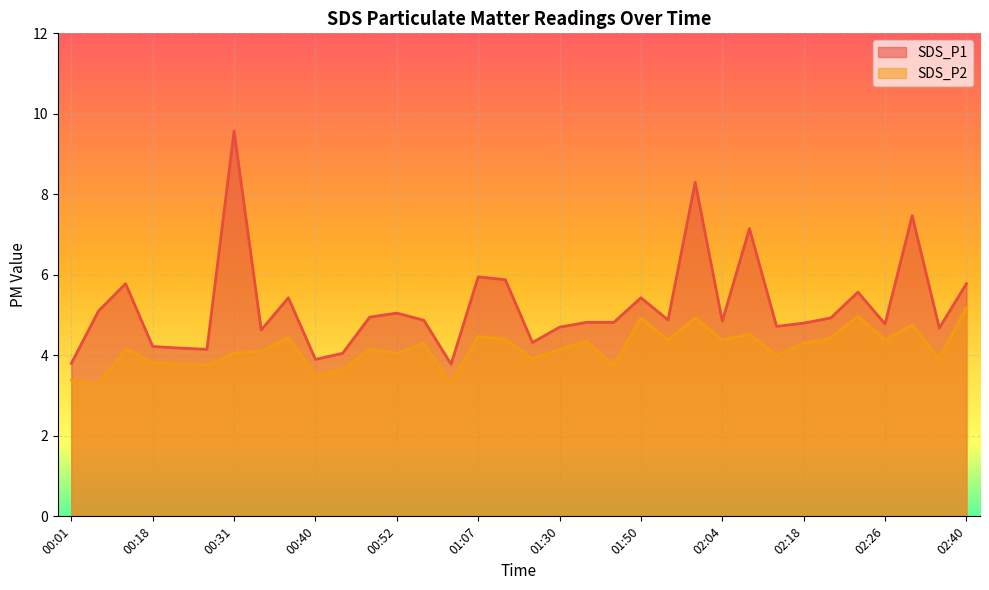

What are all the series names shown in the legend?

SDS_P1, SDS_P2